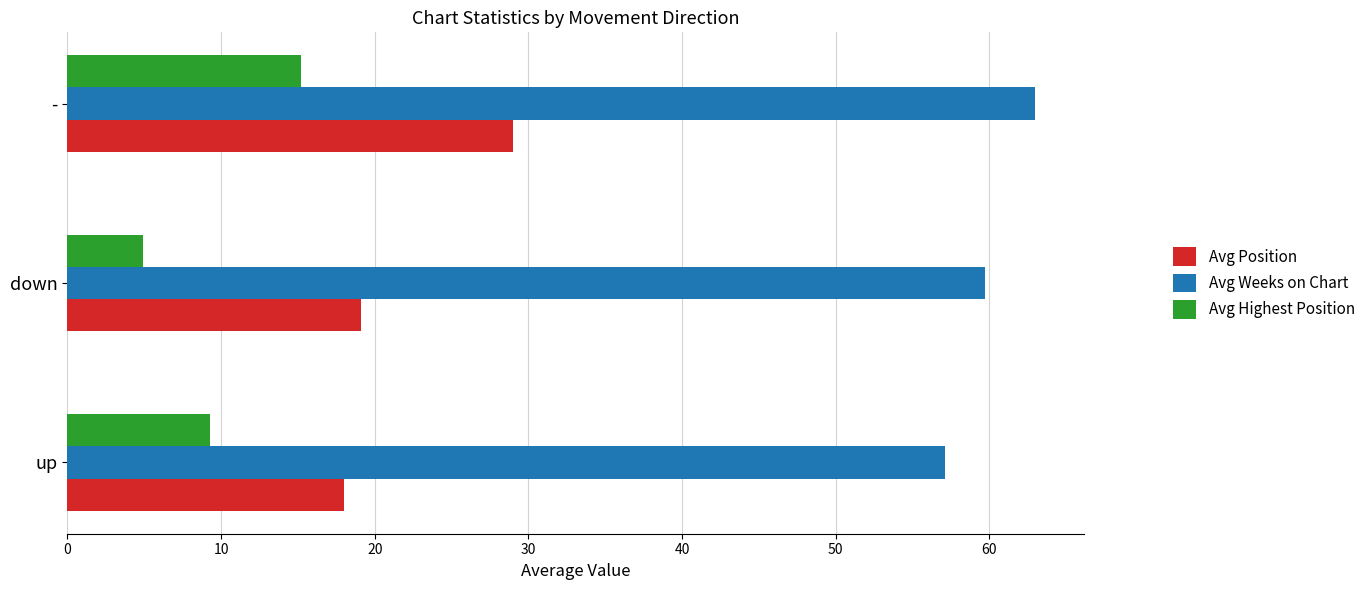

What is the difference between the maximum and minimum values in the Avg Highest Position series?

10.3